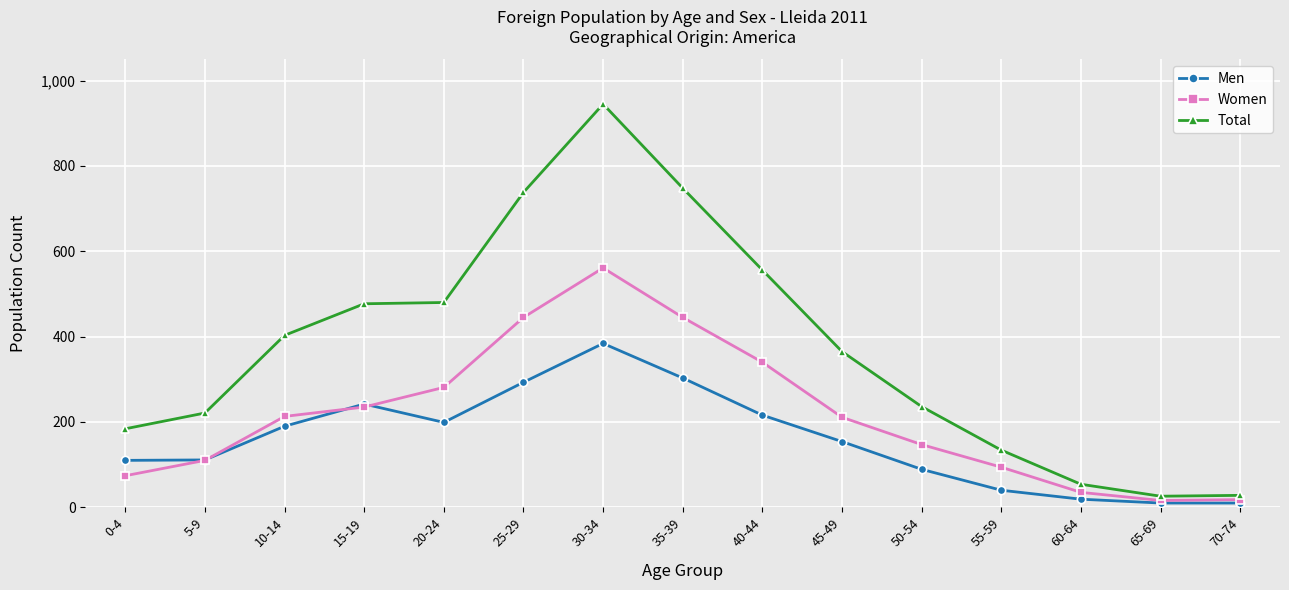

The Men series shows 154 at 45-49. True or false?

True